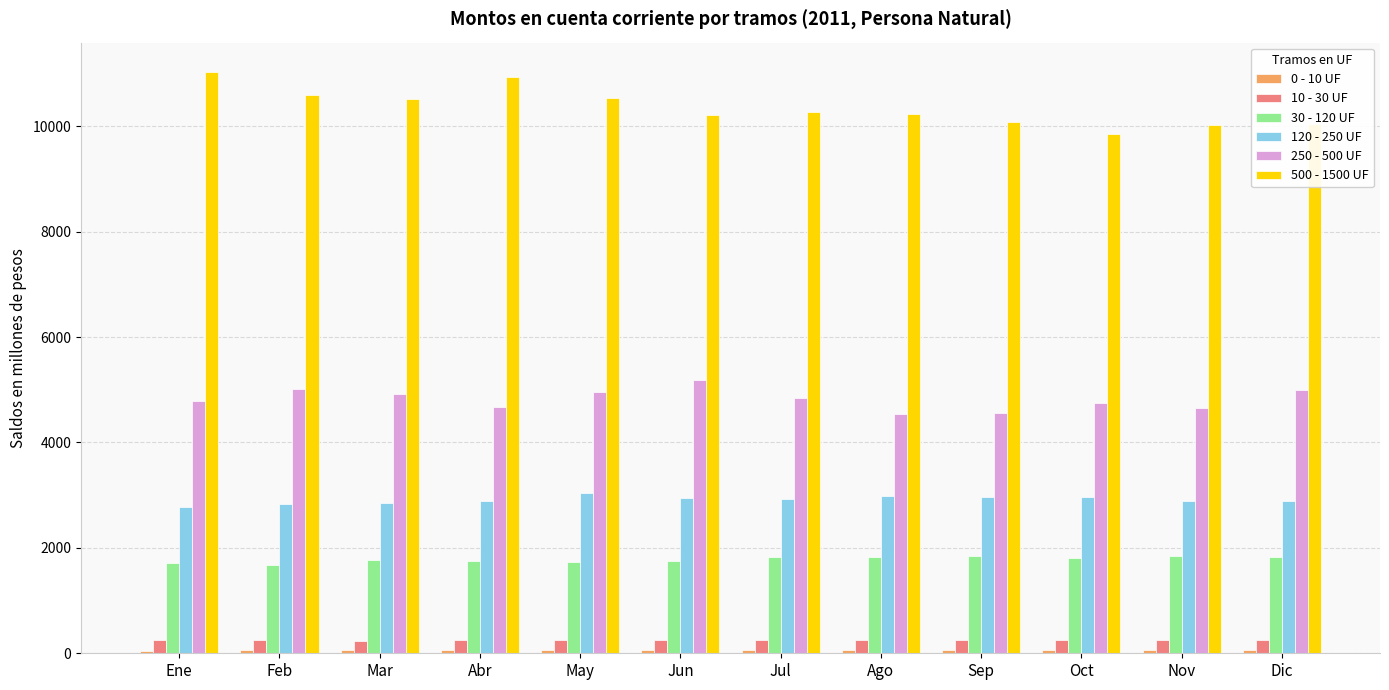

Is the value of 30 - 120 UF at May greater than the value of 10 - 30 UF at Dic?

Yes